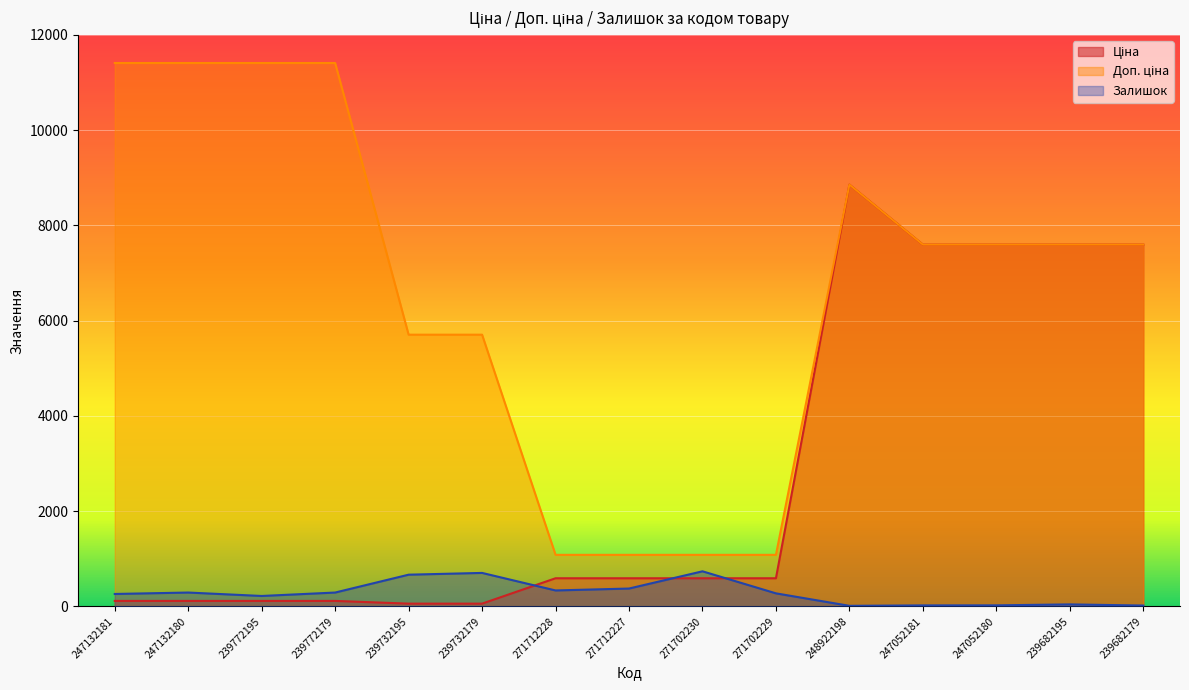

How many series are shown in this chart?

3